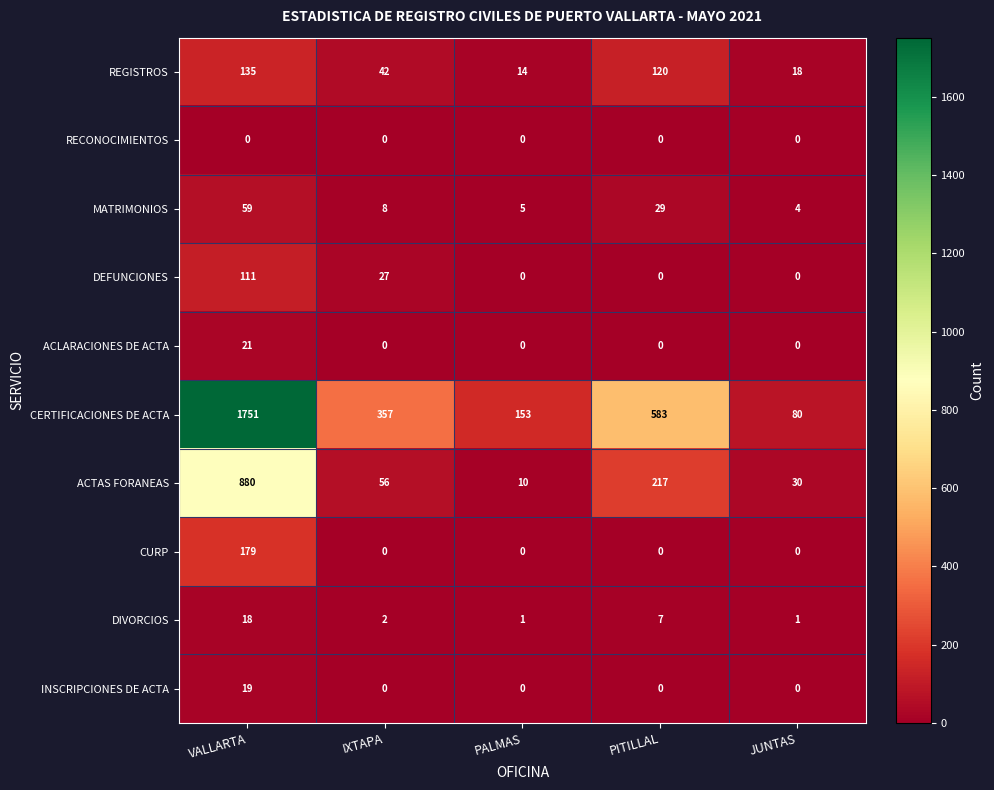

What is the greatest value displayed?

1751